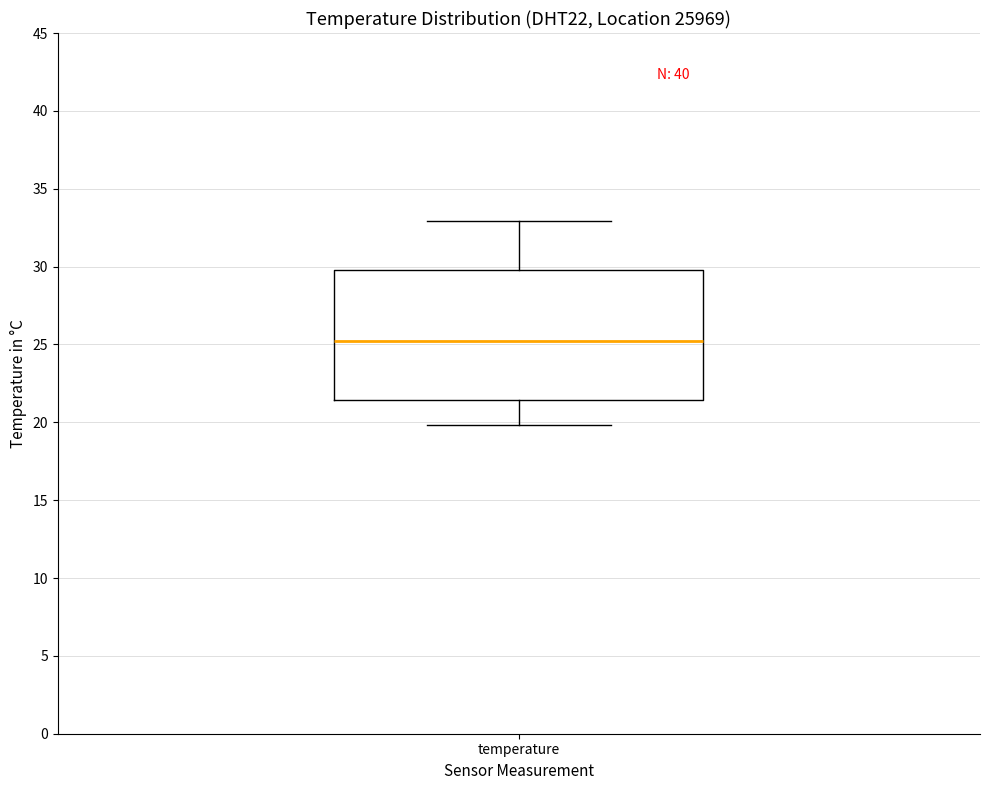

Where is the lower edge of the box for temperature on the y-axis? The values are not printed on the chart, so give them approximately, as read against the axis.

21.5